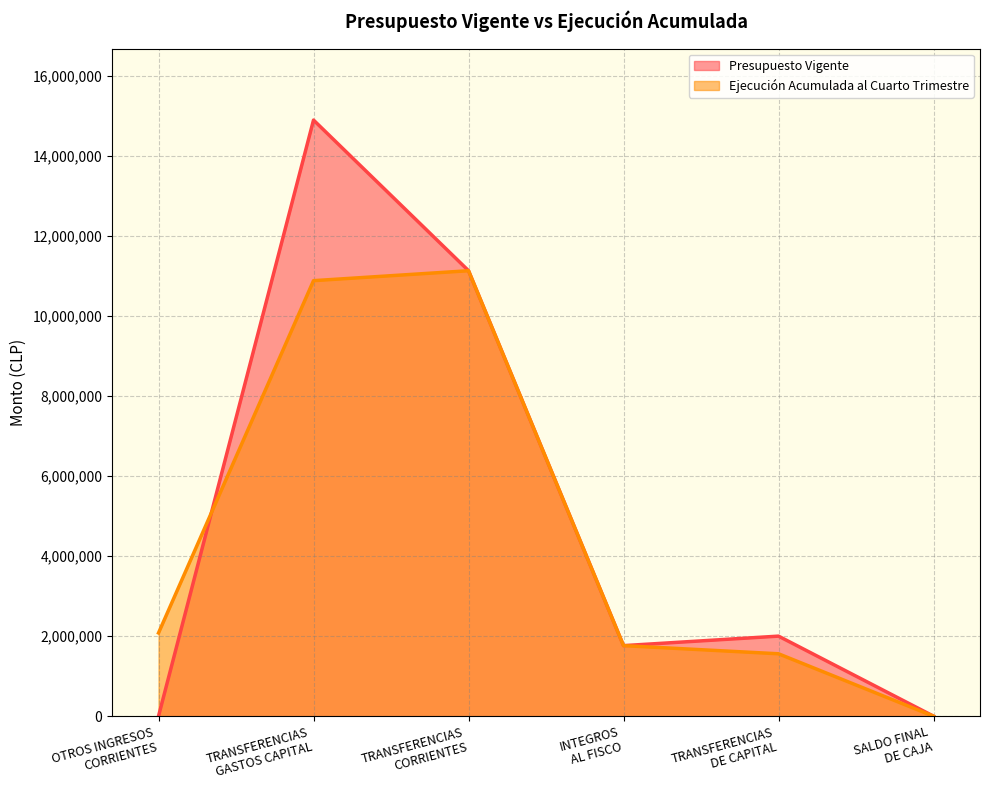

How many intersections are there between Presupuesto Vigente and Ejecución Acumulada al Cuarto Trimestre?

1